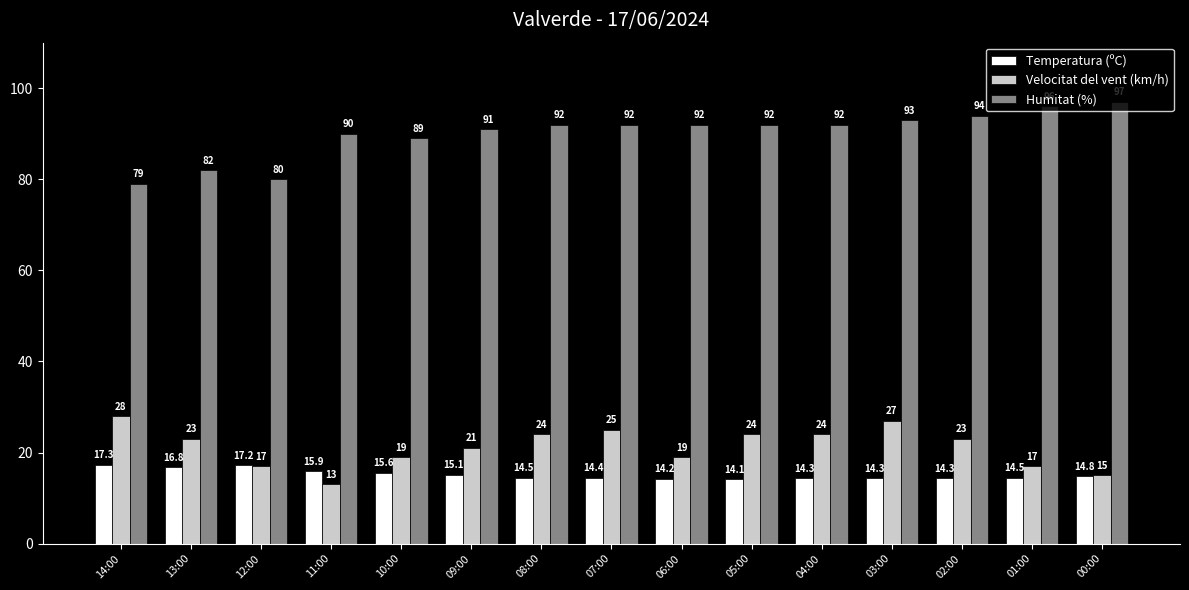

What is the difference between the highest and lowest values at 09:00?

75.9